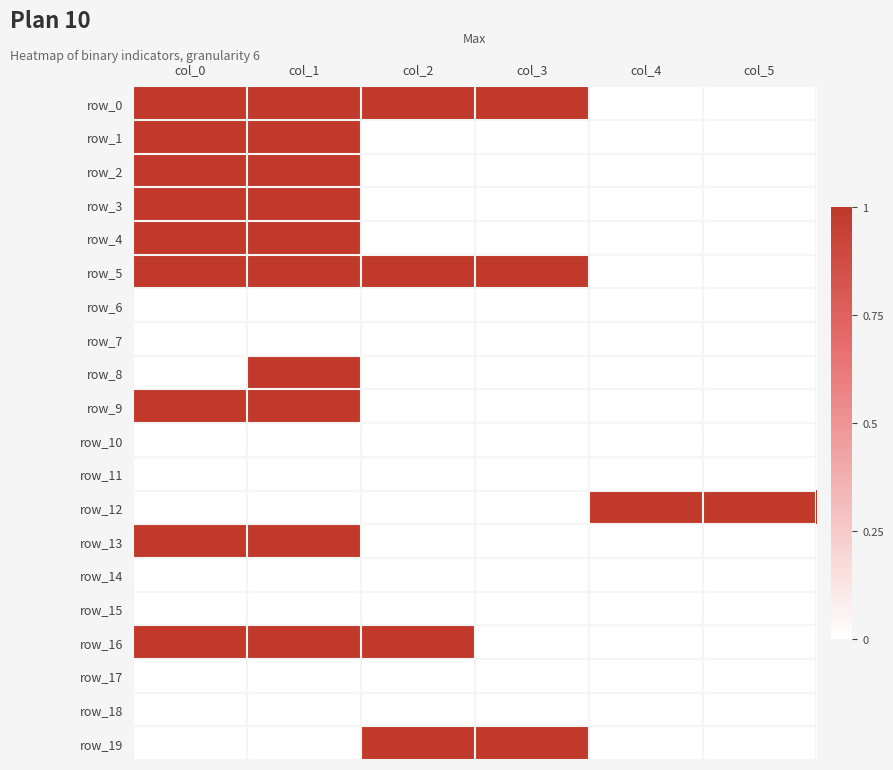

At col_5, list the series in order from largest to smallest.

row_12, row_0, row_1, row_2, row_3, row_4, row_5, row_6, row_7, row_8, row_9, row_10, row_11, row_13, row_14, row_15, row_16, row_17, row_18, row_19